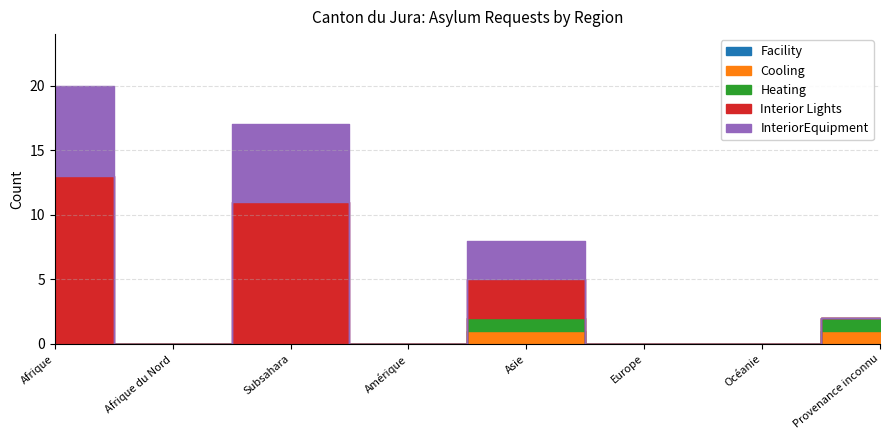

Which series has the largest total across all categories?

Interior Lights